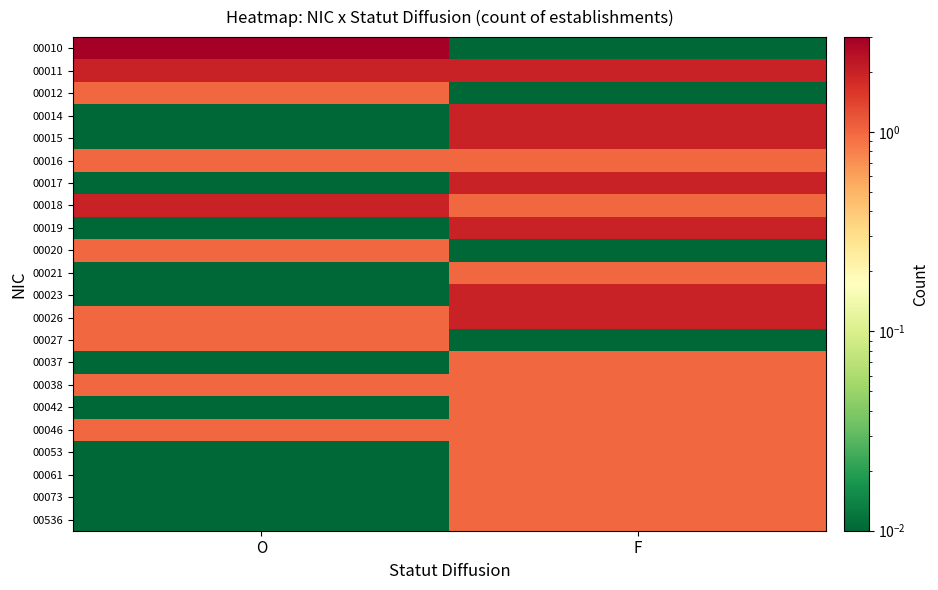

At which category is the sum across all series the highest?

F